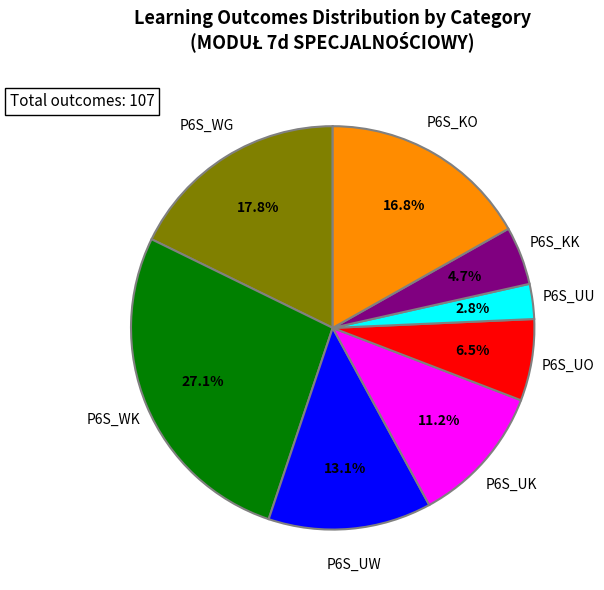

Is there any slice that represents more than half of the pie?

No